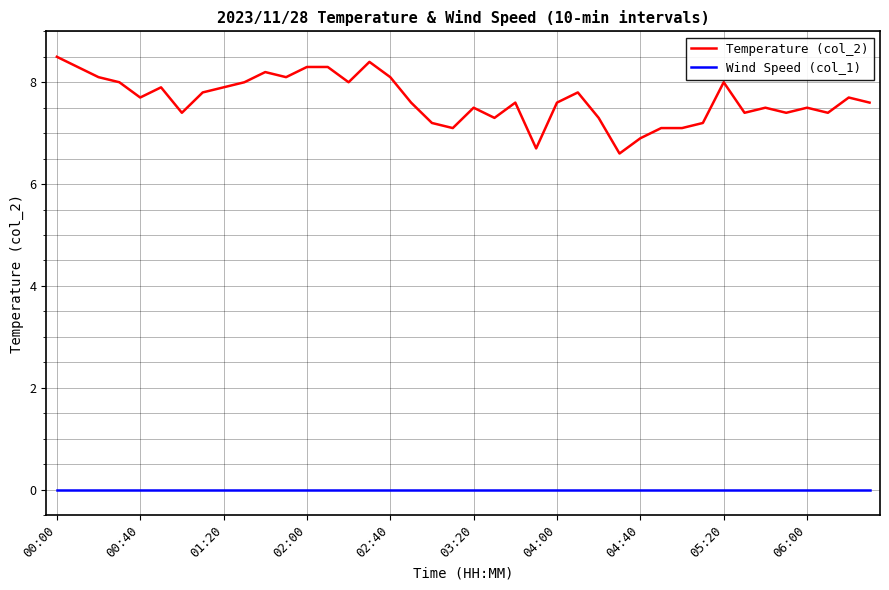

What are all the series names shown in the legend?

Temperature (col_2), Wind Speed (col_1)